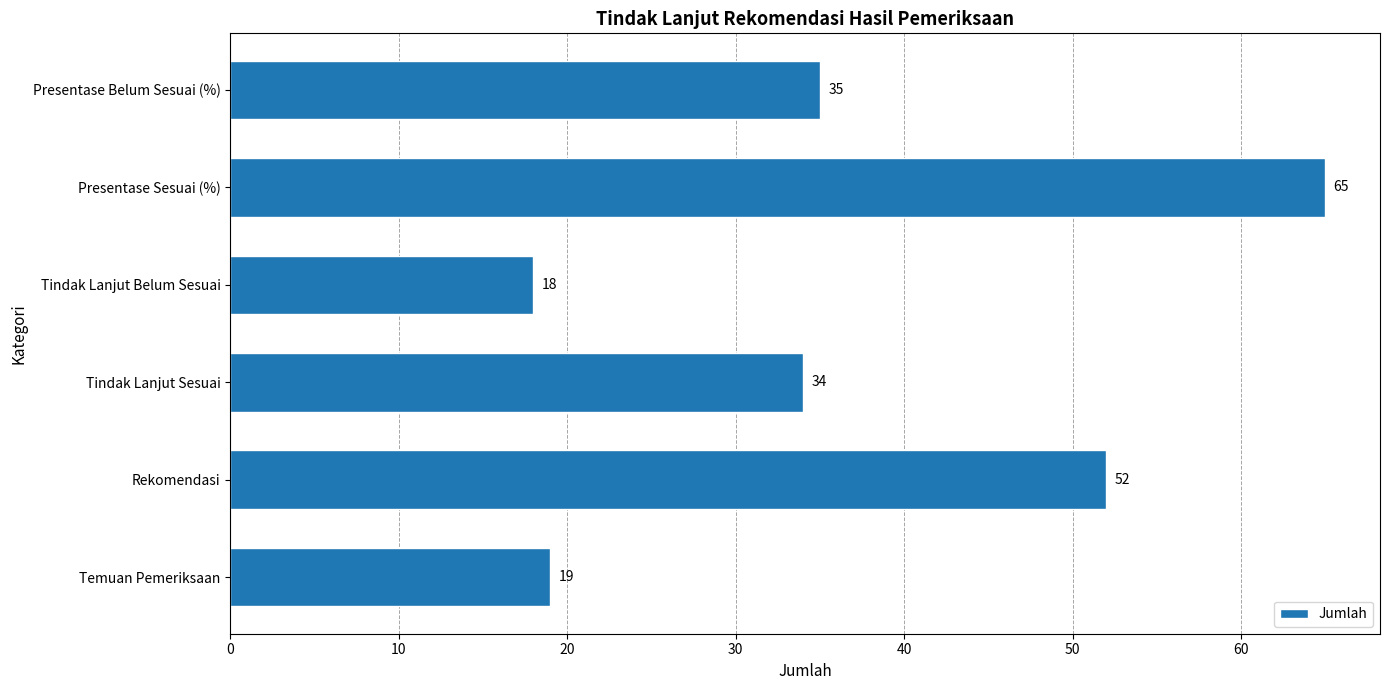

What is the minimum value shown in the chart?

18